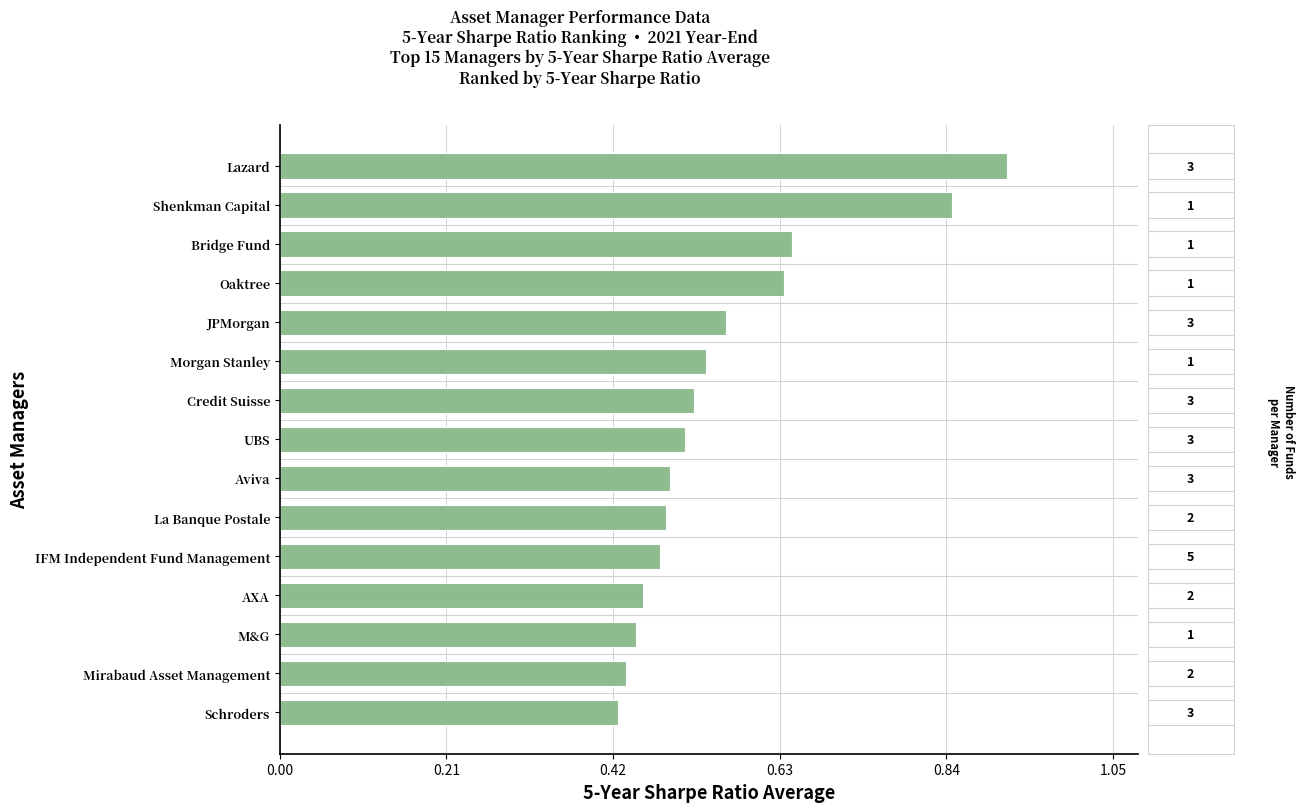

The 5yr Sharpe Ratio series shows 0.9 at Lazard. True or false?

True